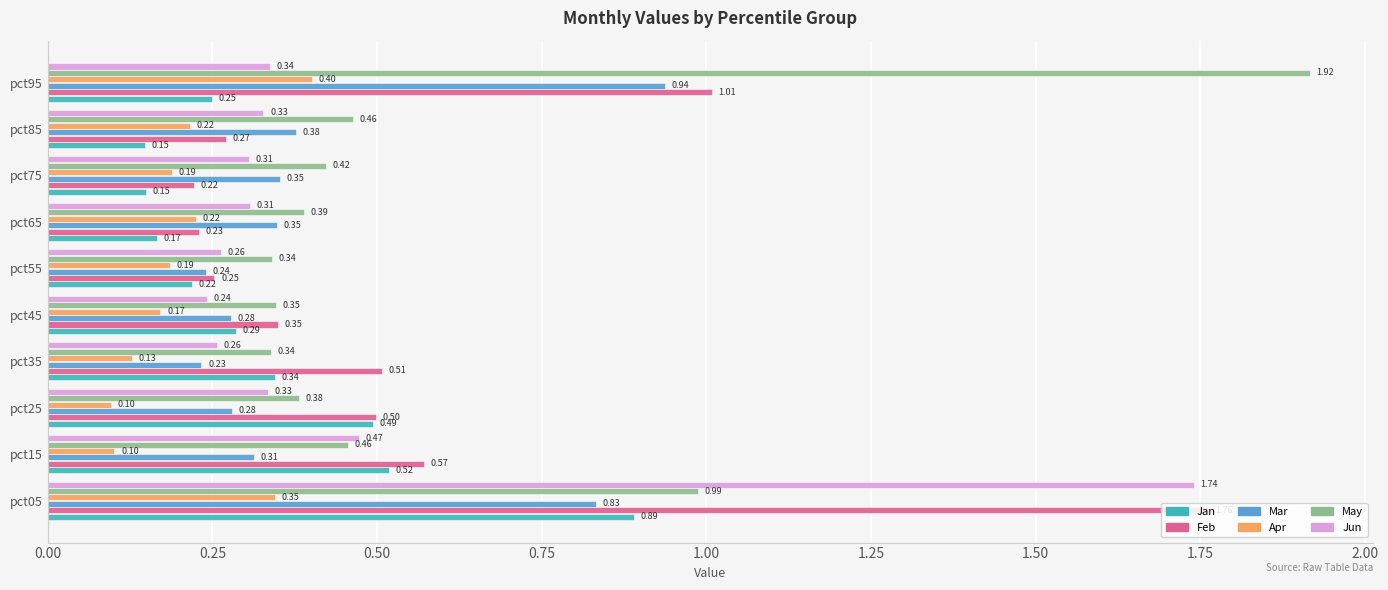

What is the difference between the maximum and minimum values in the Feb series?

1.5